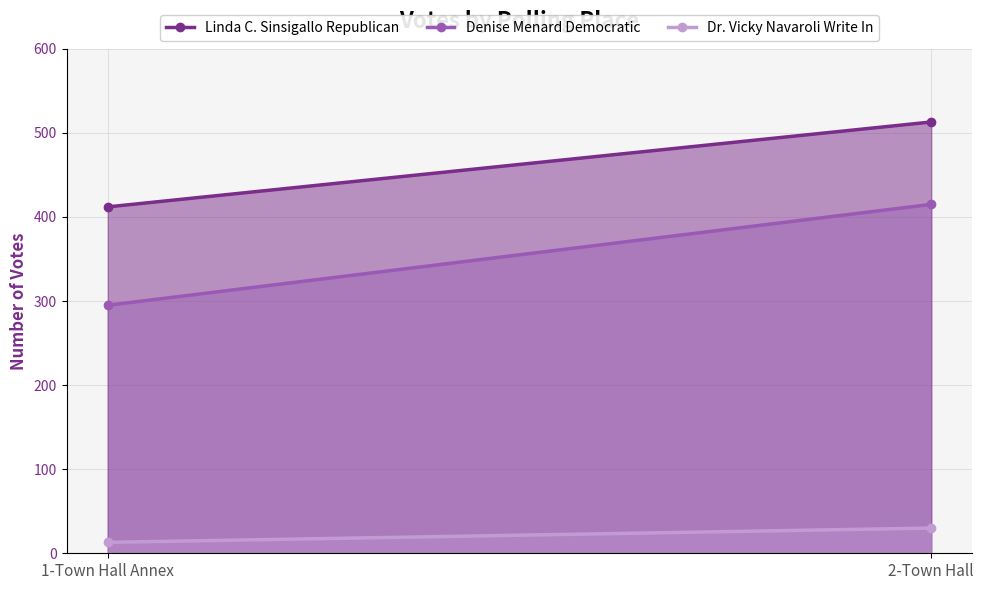

What is the difference between the Denise Menard Democratic values at 1-Town Hall Annex and 2-Town Hall?

120